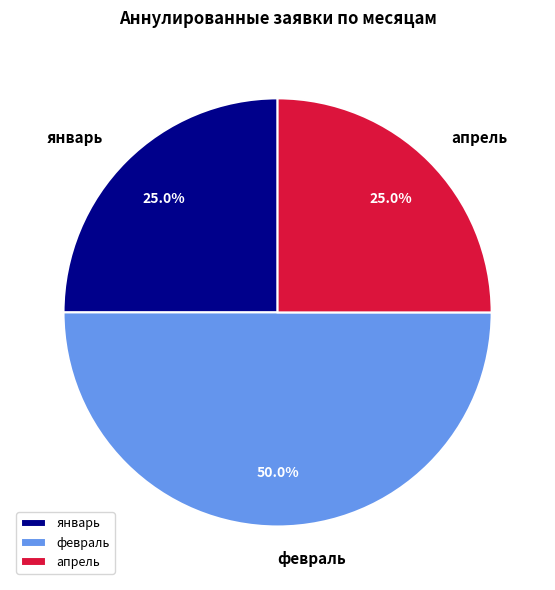

What is the ratio of the value at февраль to the value at апрель?

2.0